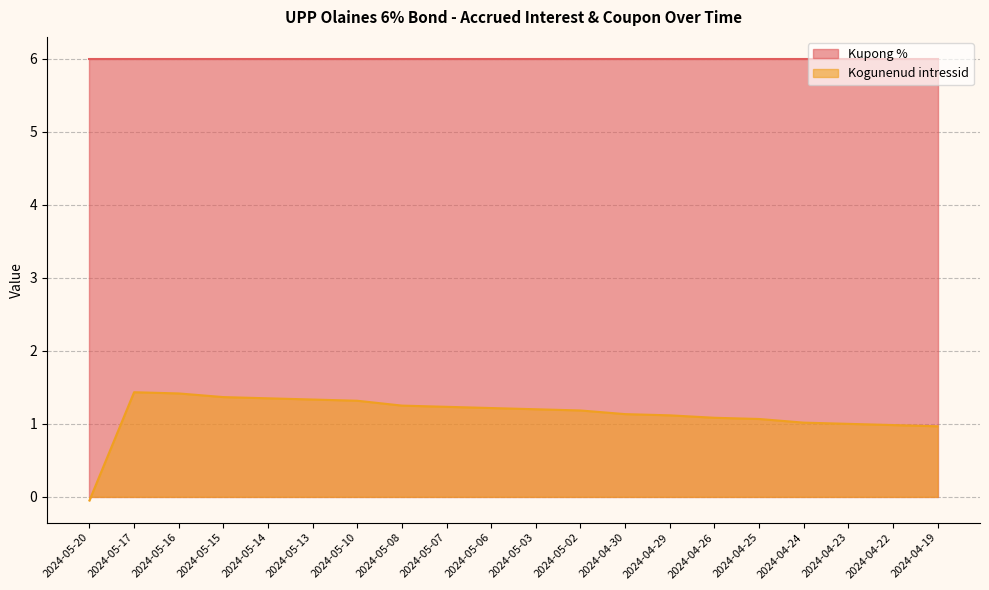

Approximately how many times larger is the value at 2024-05-14 compared to 2024-04-30?

1.2